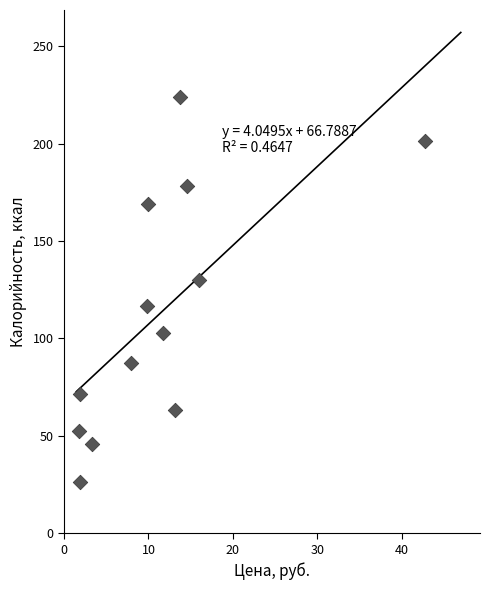

What is the range of X values (max minus min)?

40.9